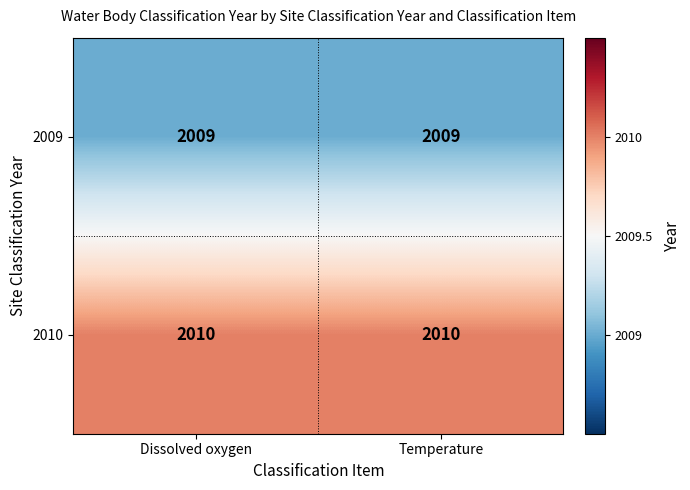

List the series in order of their peak value, highest first.

2010, 2009